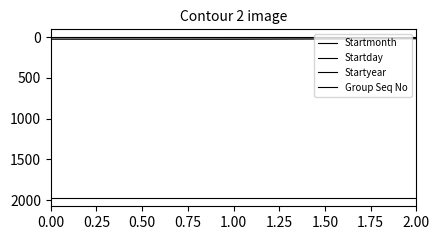

Is this an area chart (filled region under the line)?

No